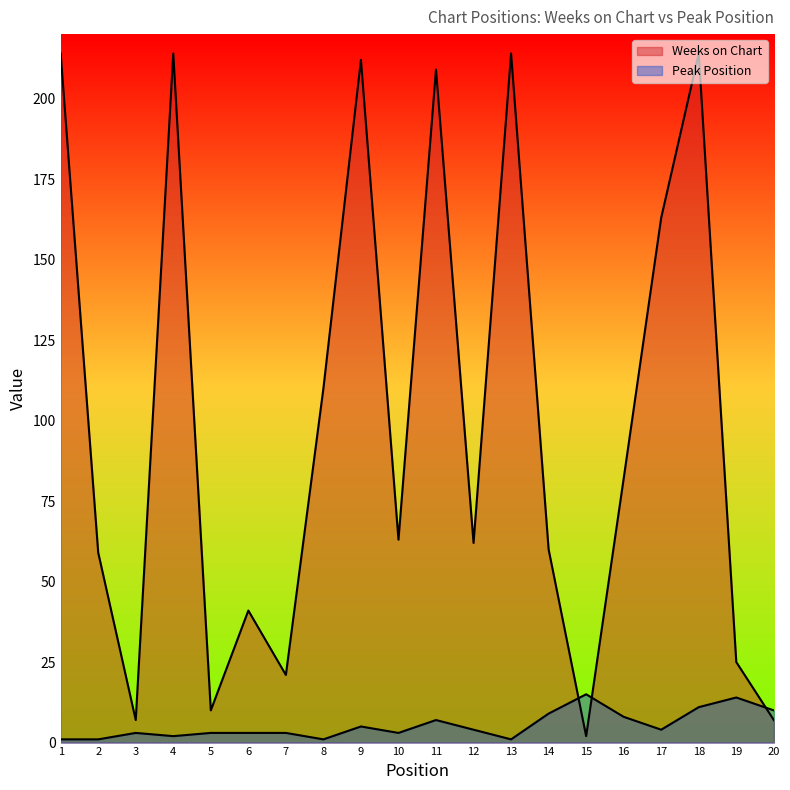

Between which two adjacent categories do Weeks on Chart and Peak Position first intersect?

14 and 15